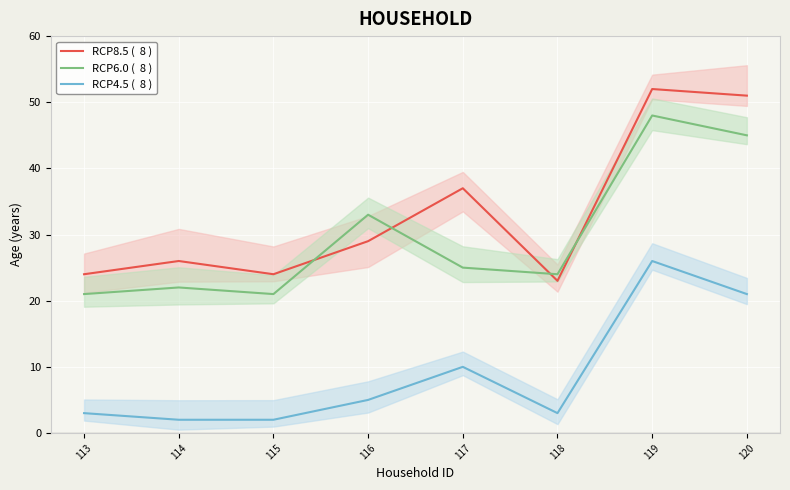

True or false: RCP8.5 (  8 ) has a value of 52 at 119.

True